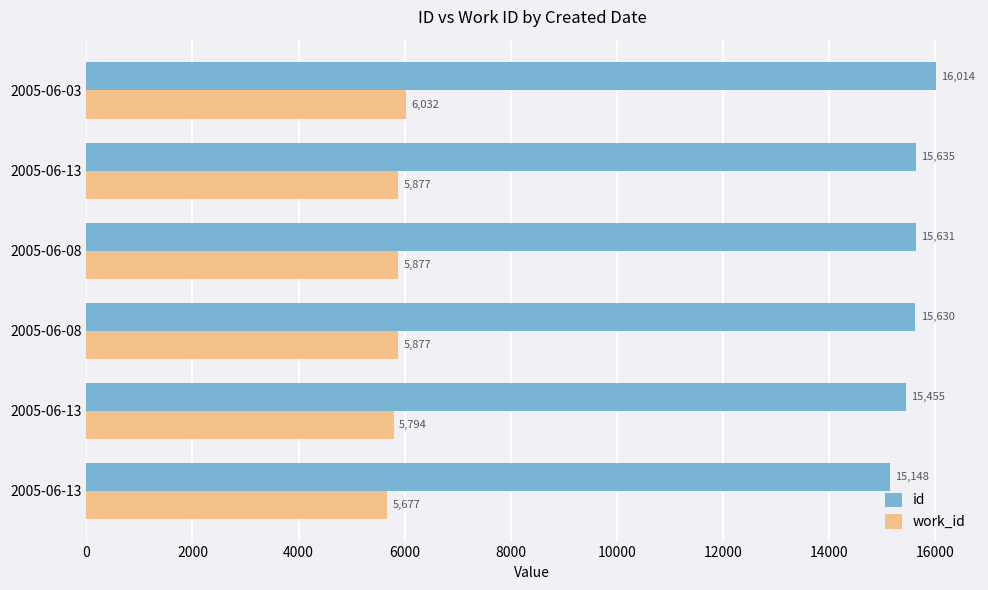

How many categories are shown in the chart?

6